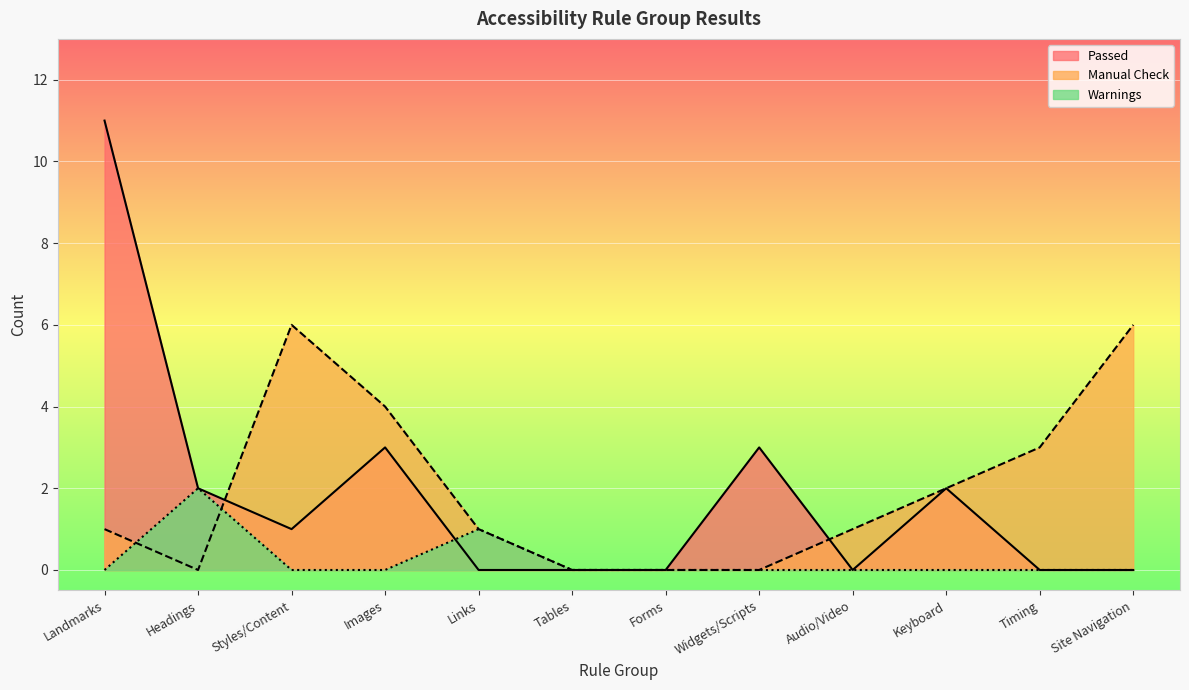

Is it true that Manual Check equals 4 at Images?

True